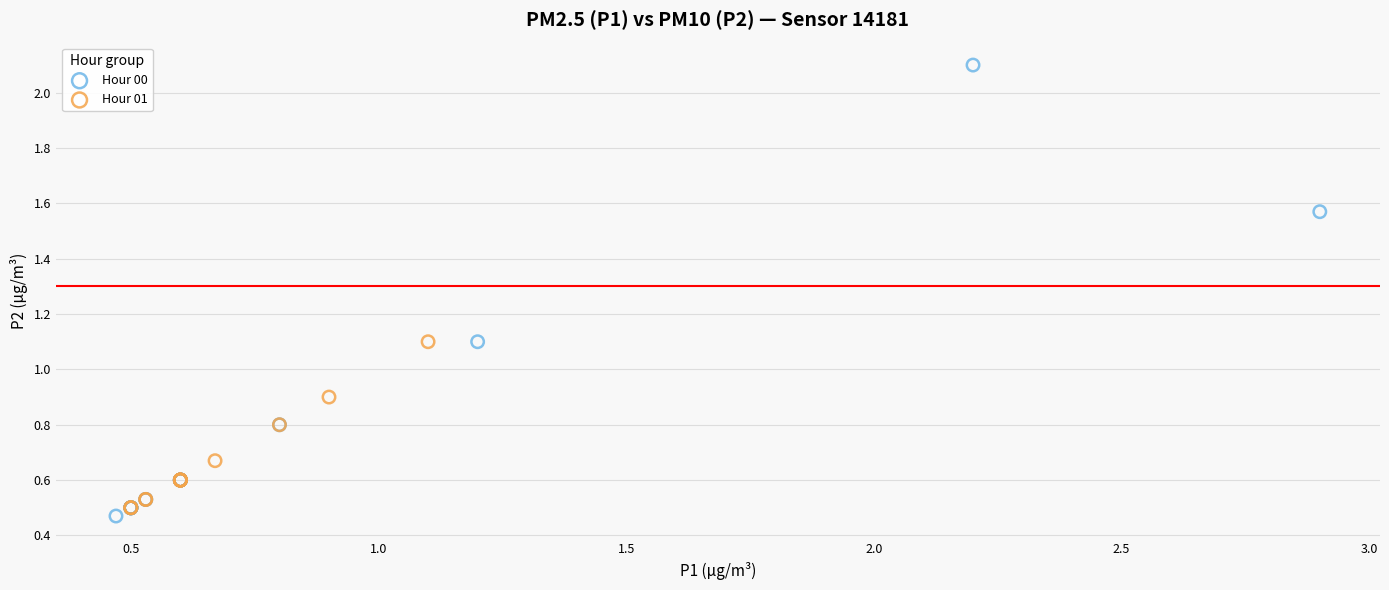

Which series contains the highest Y value?

Hour 00